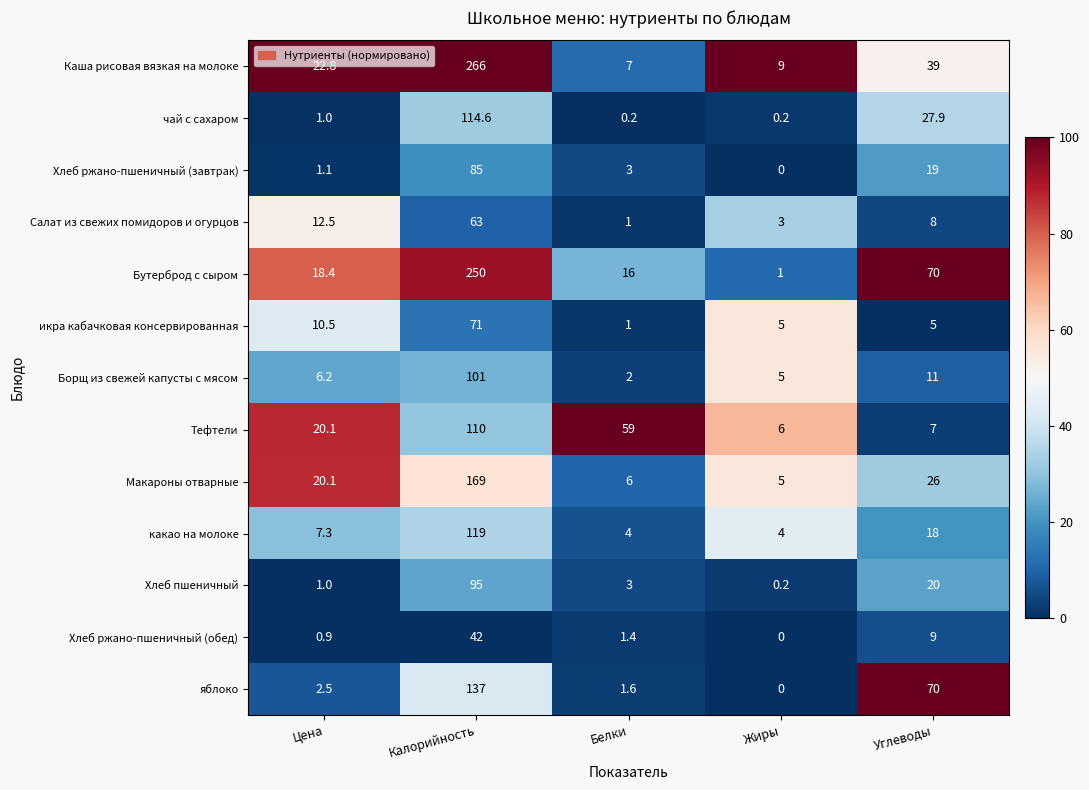

At which category is the sum across all series the highest?

Калорийность